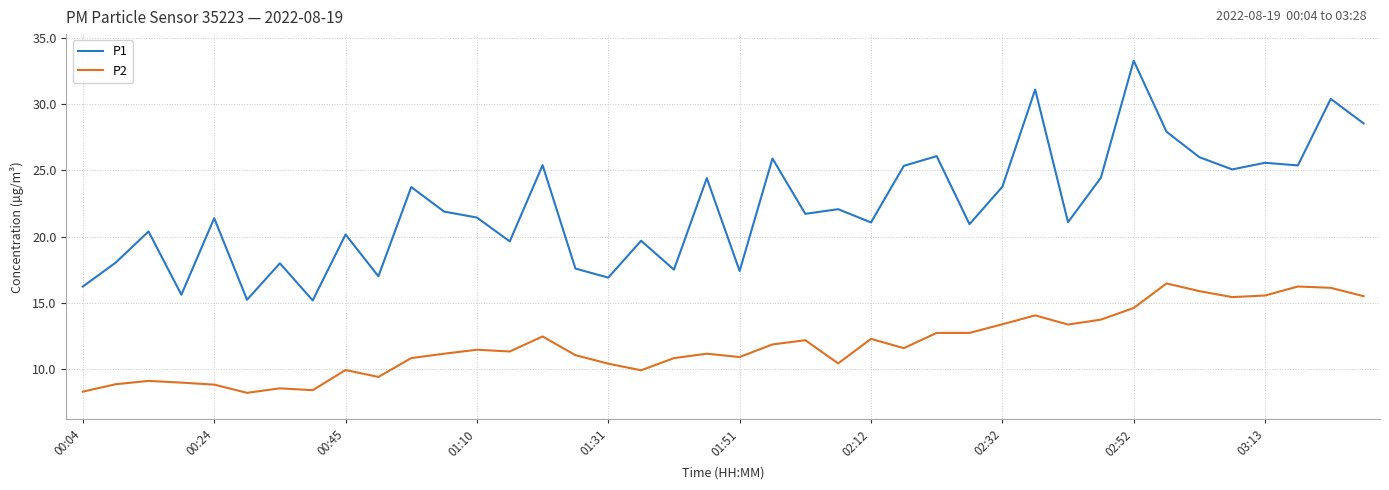

True or false: P2 and P1 intersect in this chart.

False